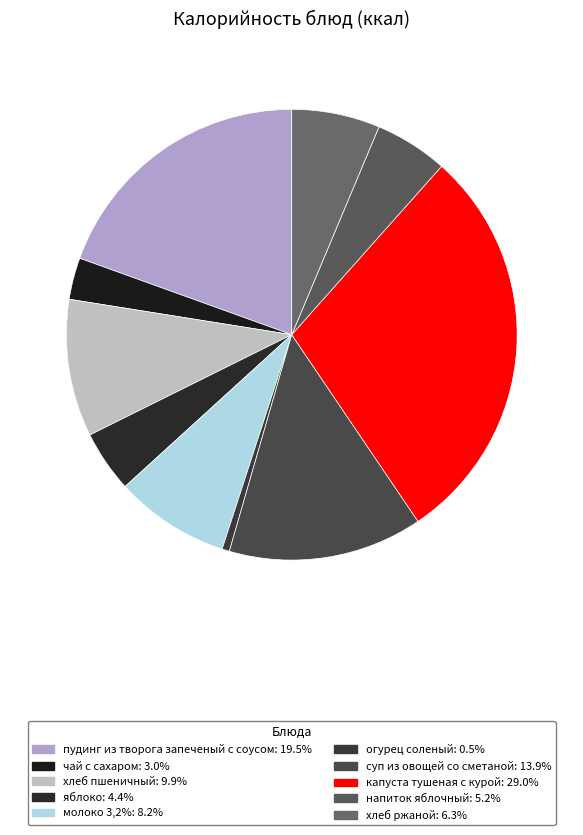

True or false: хлеб ржаной accounts for 1% of the total.

False